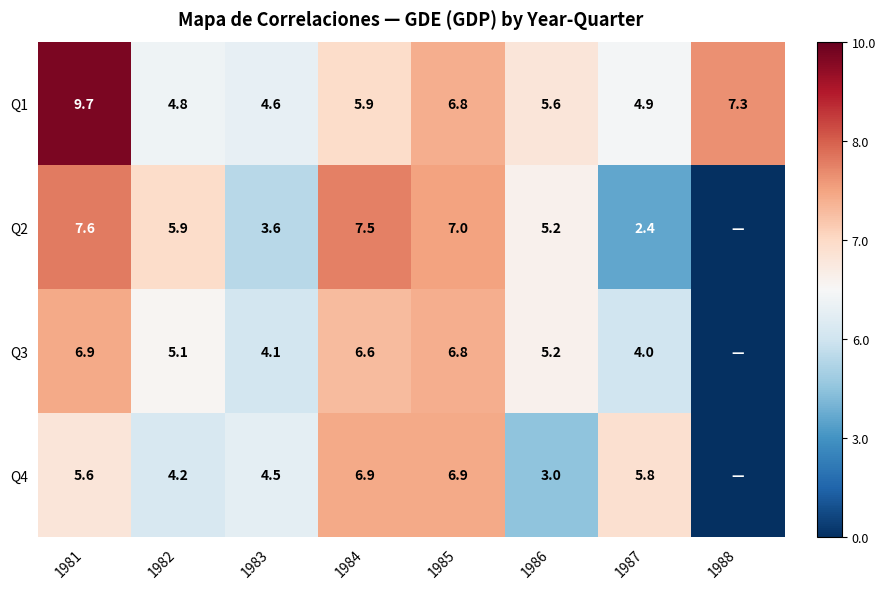

At which label does Q1 reach its peak?

1981